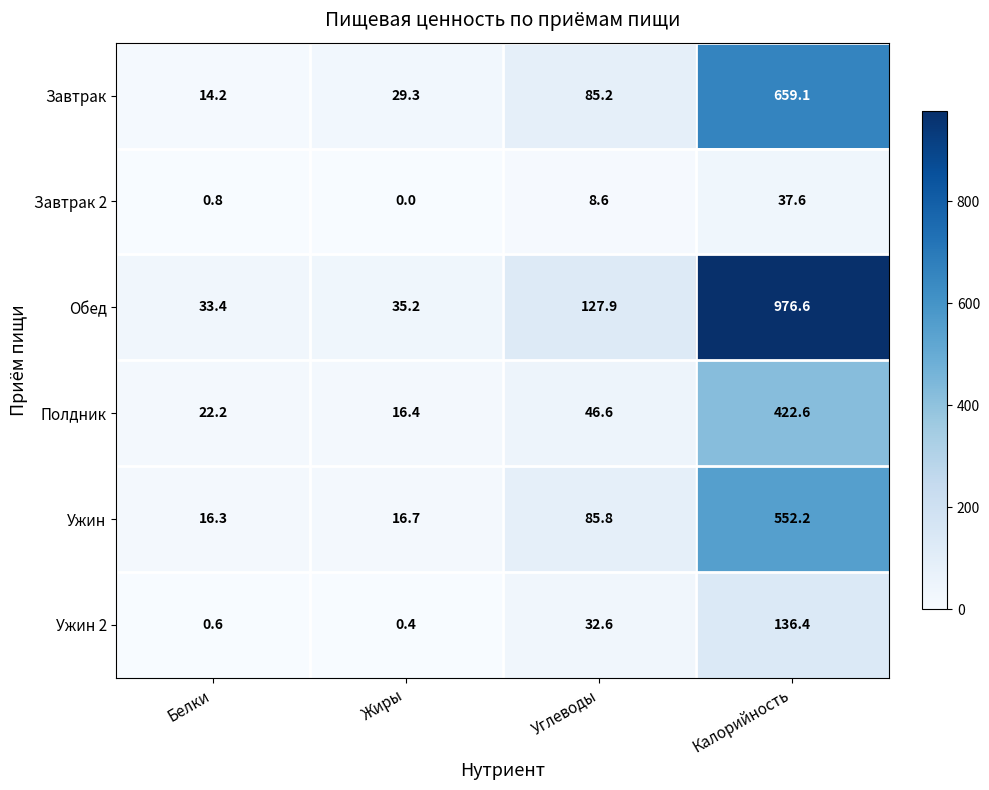

At how many categories does at least one series exceed 175?

1